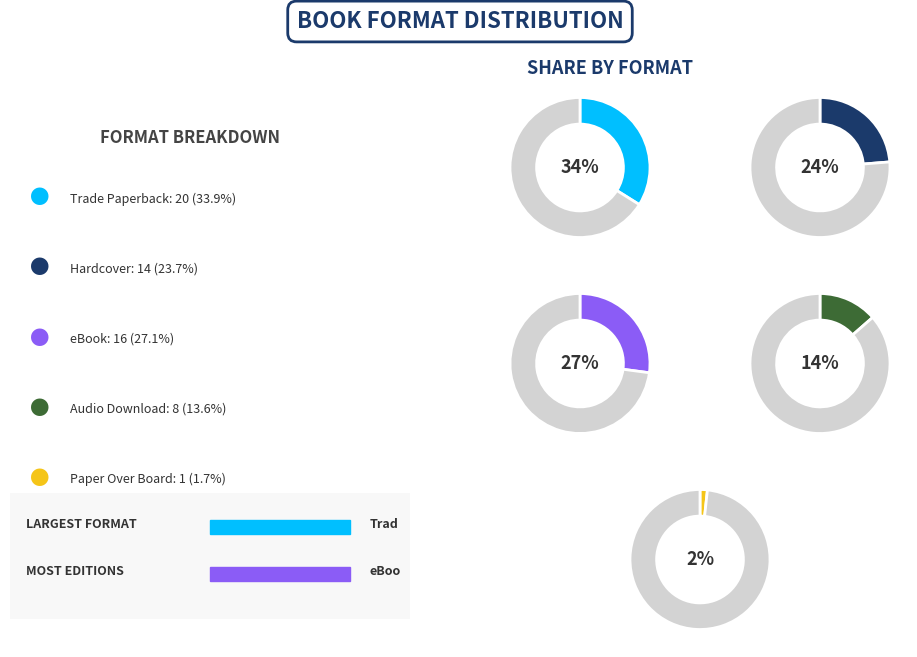

Does eBook account for over 50% of the chart?

No